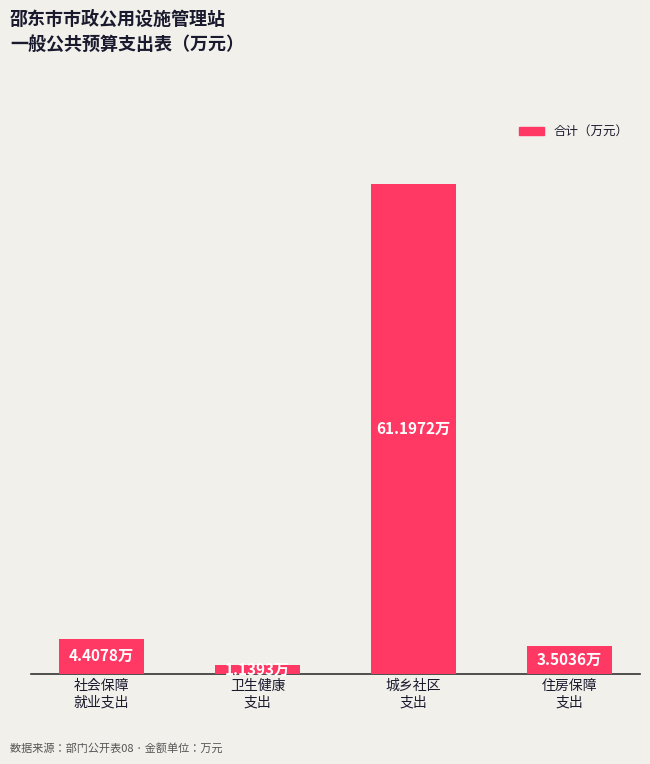

Are the bars horizontal?

No